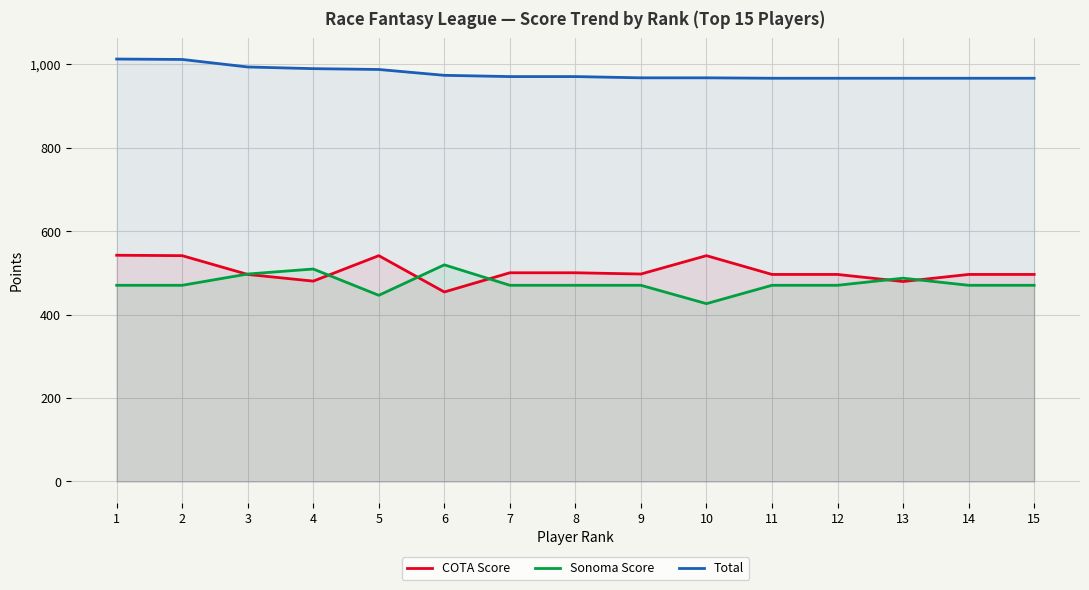

What is the total value across all series at 2?

2022